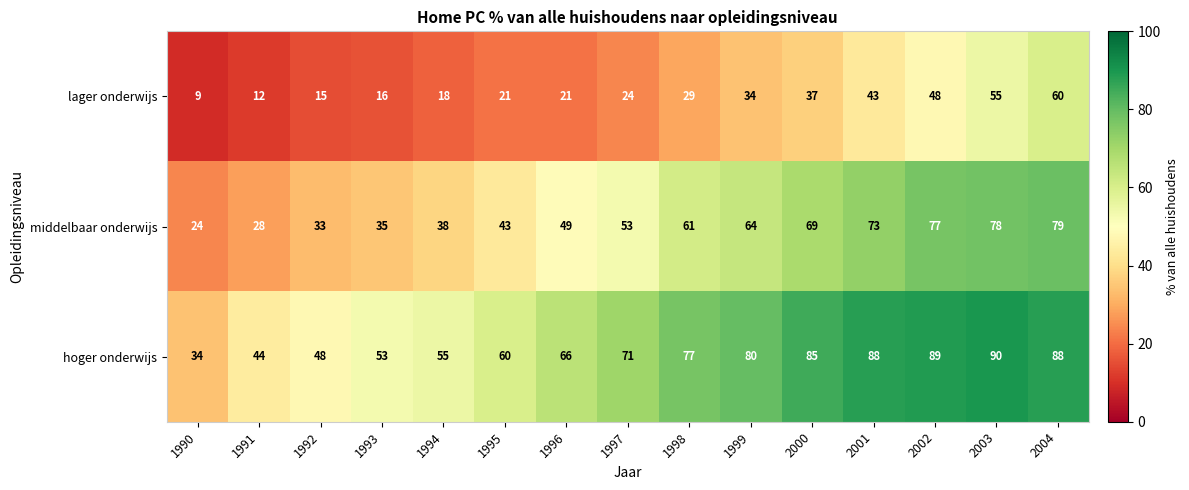

Which series has the widest spread of values?

hoger onderwijs